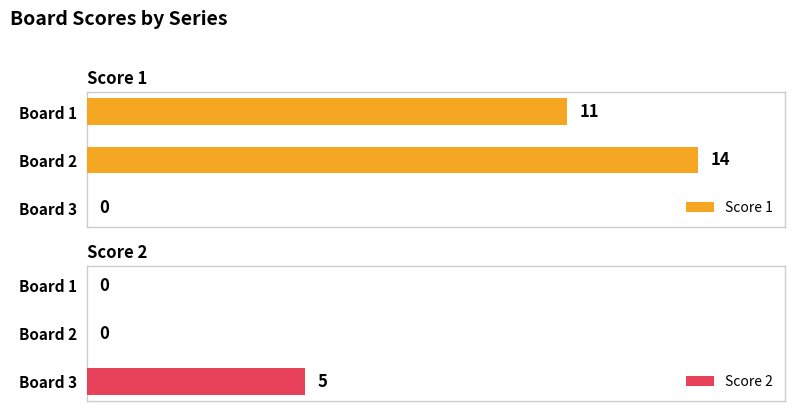

At which label does Score 1 reach its peak?

Board 2